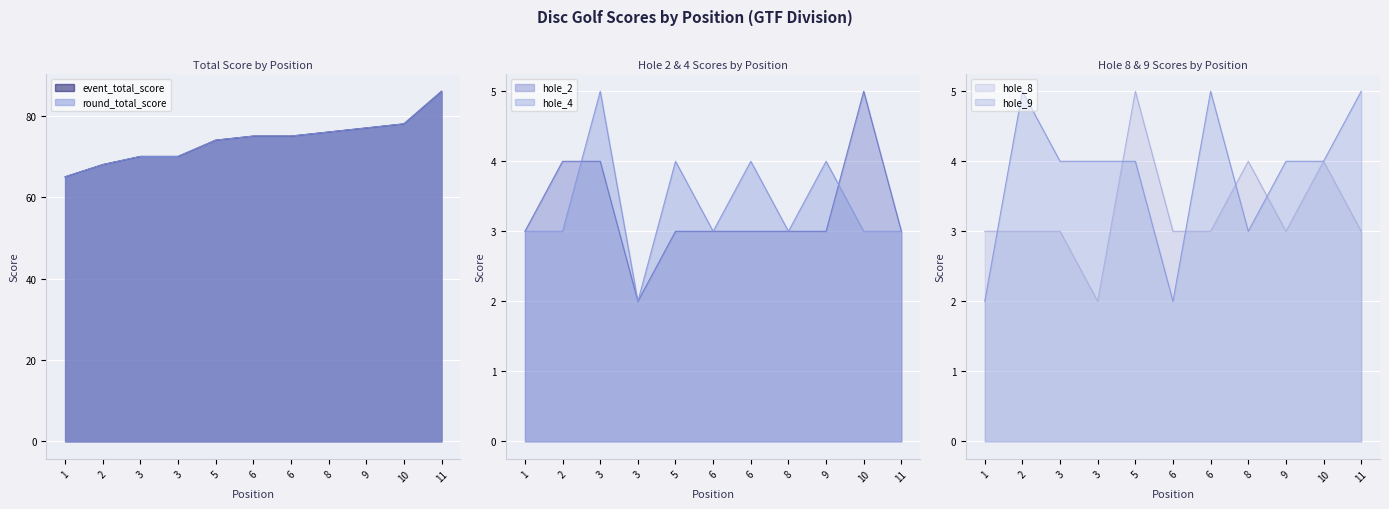

How many series are shown in this chart?

6